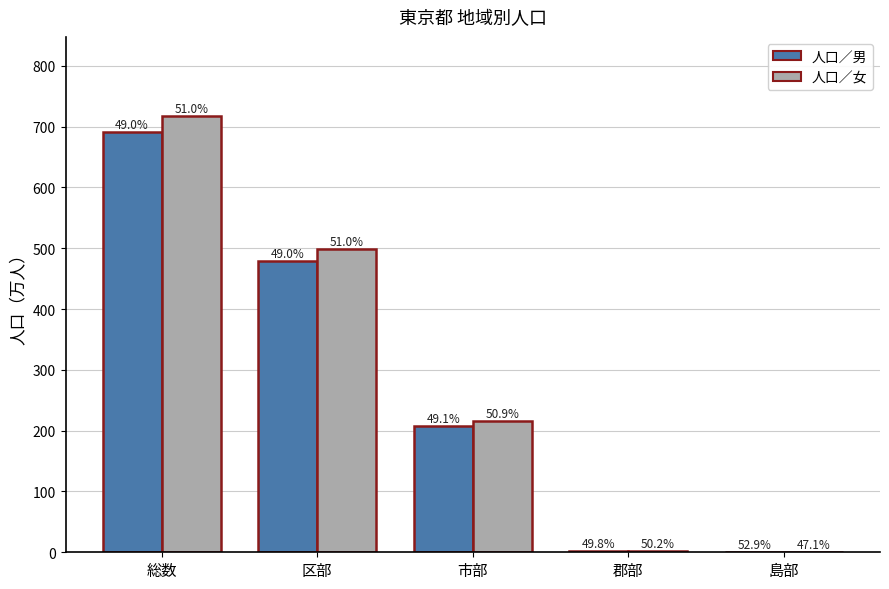

Are the bars grouped side by side (vs. stacked)?

Yes